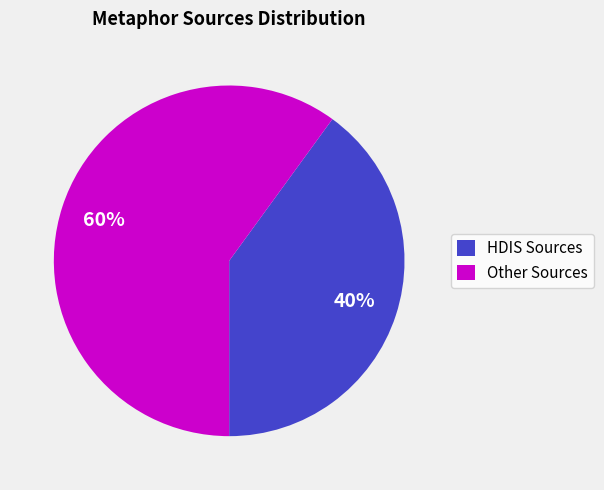

Which category accounts for the majority?

Other Sources